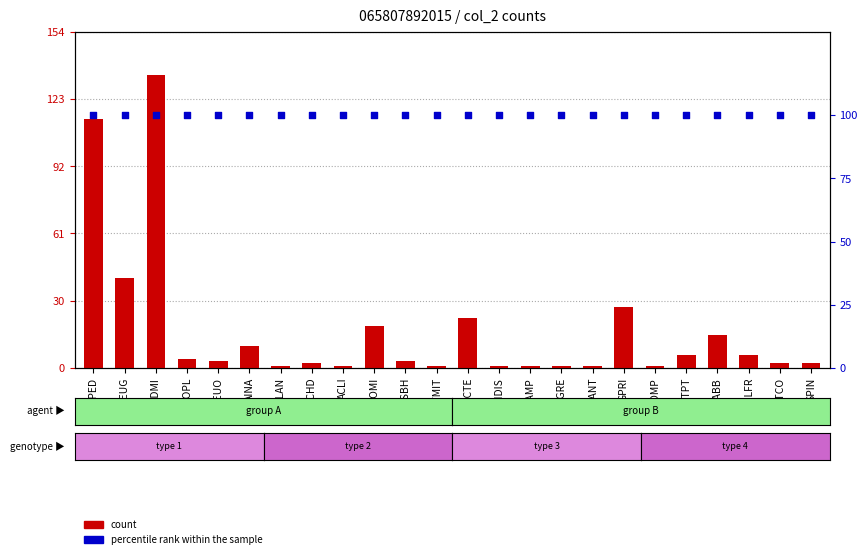

Which series reaches the maximum Y coordinate?

count